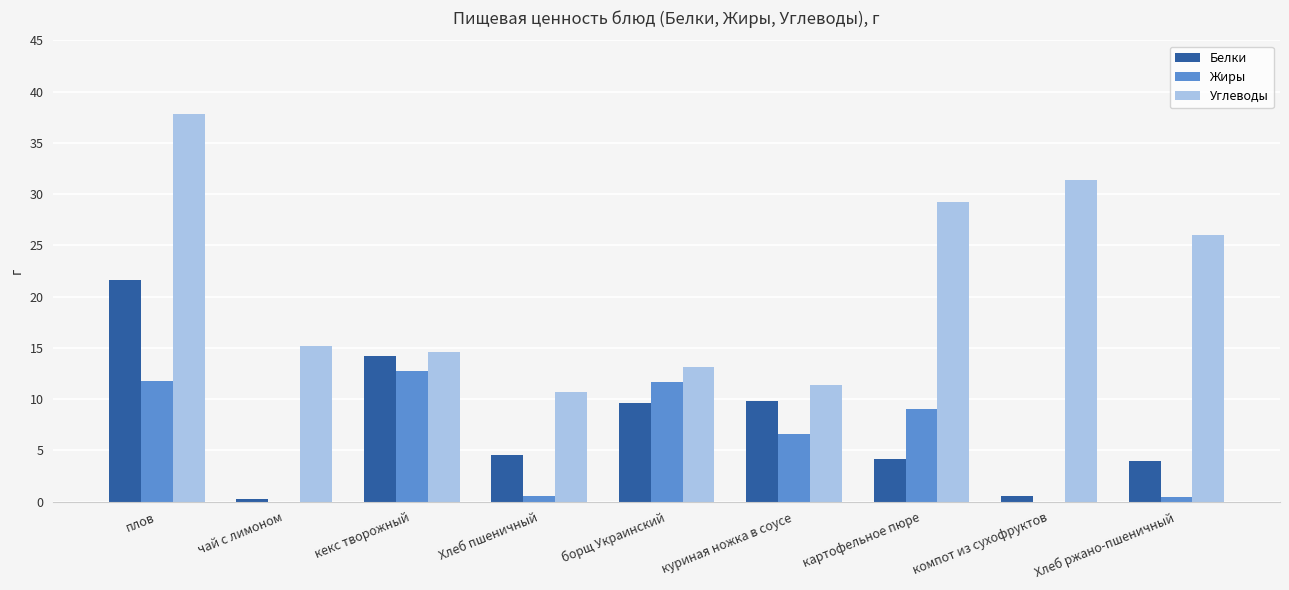

Between плов and борщ Украинский, which series saw the biggest shift?

Углеводы